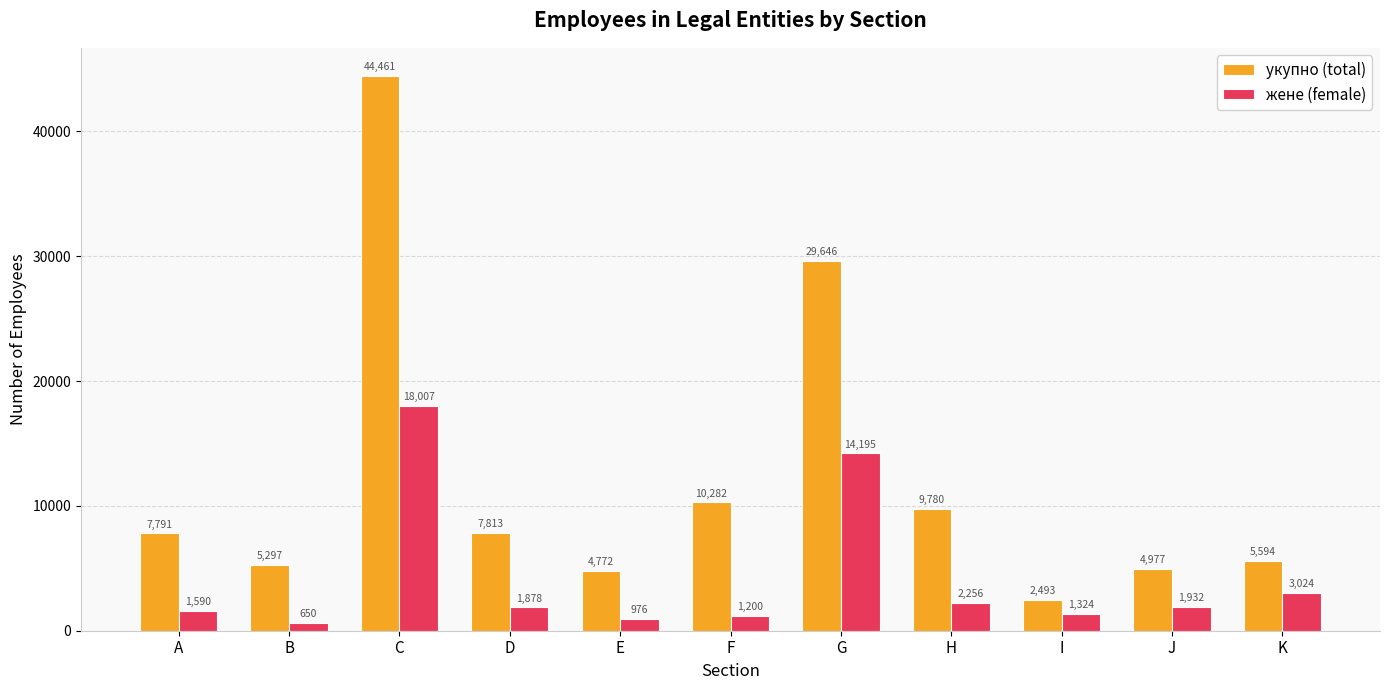

Which series has the largest total across all categories?

укупно (total)